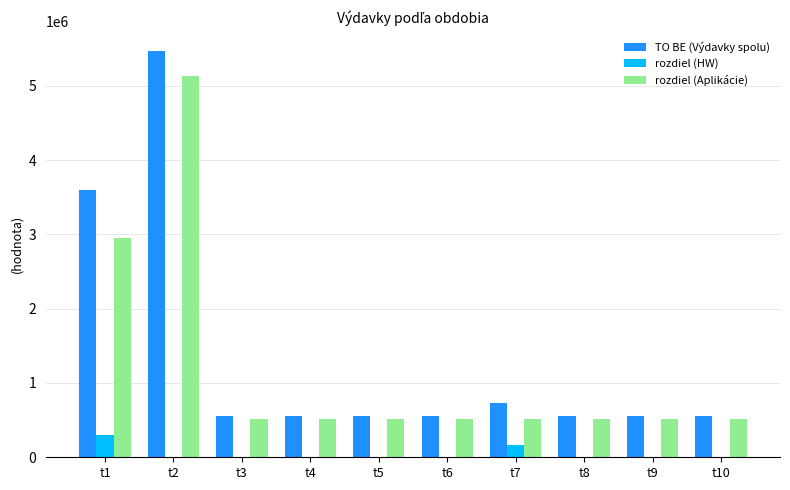

Reading left to right, list all the values displayed in this chart.

TO BE (Výdavky spolu): t1=3592577.4	t2=5463785.1	t3=552592.1	t4=552592.1	t5=552592.1	t6=552592.1	t7=724192.1	t8=552592.1	t9=552592.1	t10=552592.1
rozdiel (HW): t1=300144.0	t2=0.0	t3=0.0	t4=0.0	t5=0.0	t6=0.0	t7=171600.0	t8=0.0	t9=0.0	t10=0.0
rozdiel (Aplikácie): t1=2955200.7	t2=5126552.4	t3=521027.3	t4=521027.3	t5=521027.3	t6=521027.3	t7=521027.3	t8=521027.3	t9=521027.3	t10=521027.3